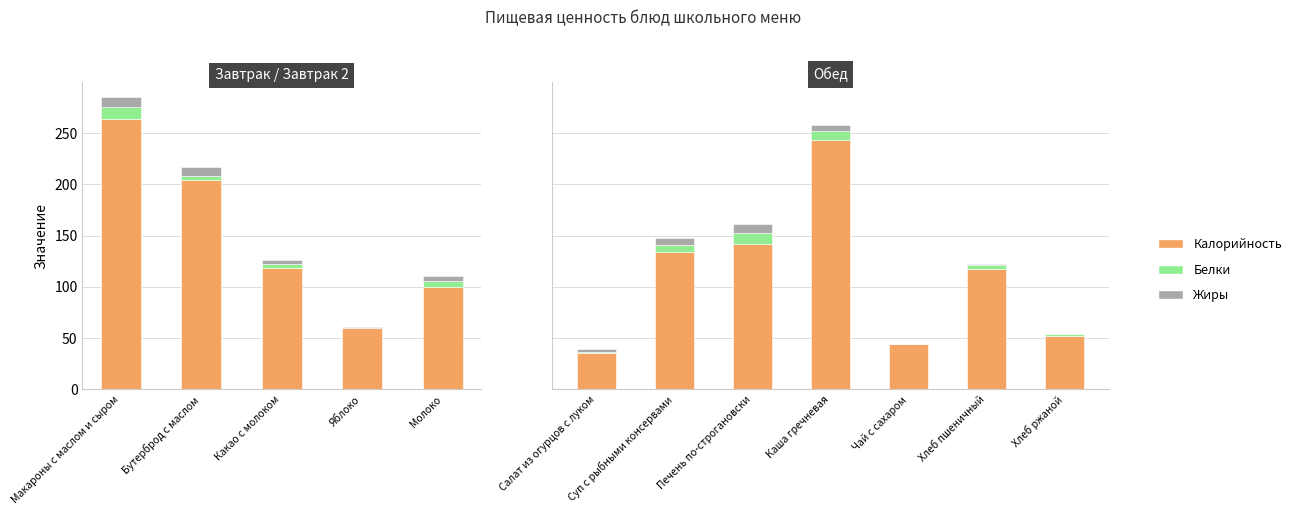

At which label does Жиры first exceed 3?

Салат из огурцов с луком